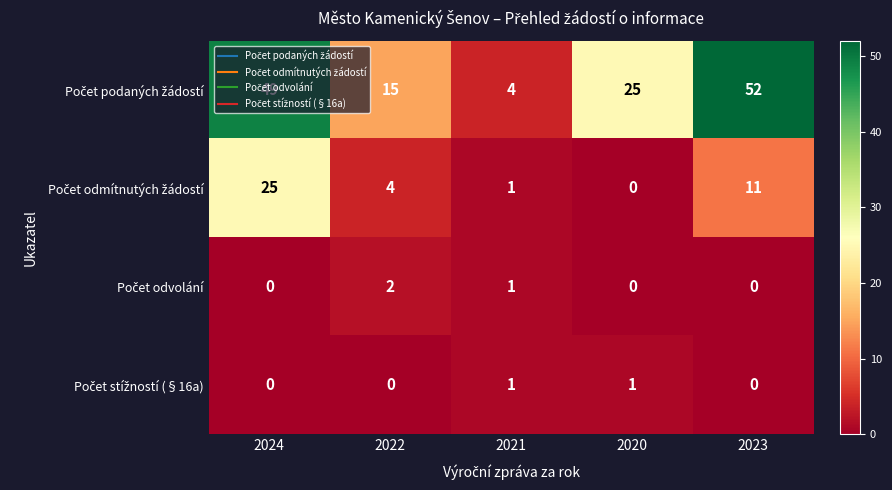

At how many categories does at least one series exceed 37?

2